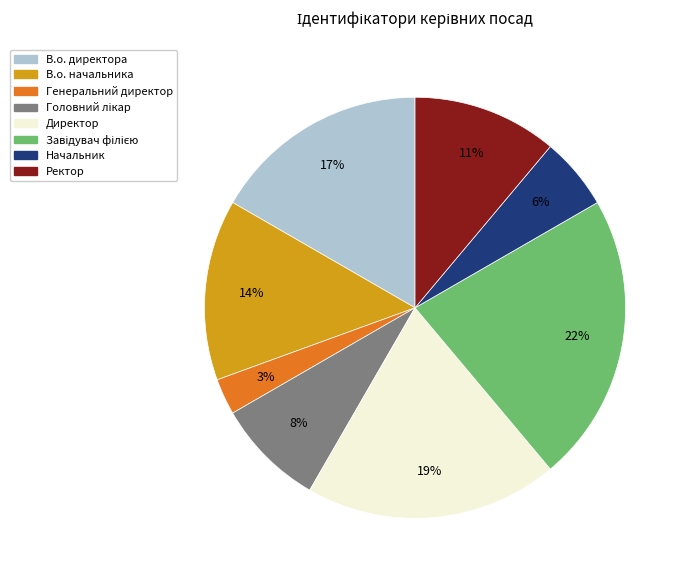

To the nearest percent, what percentage of the pie is Директор?

19%